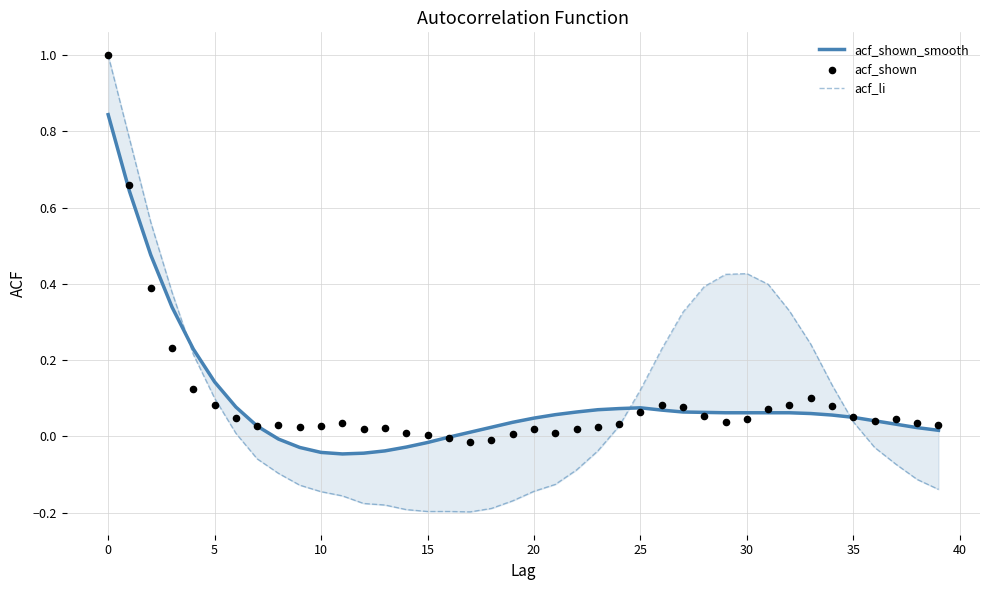

Which series reaches the minimum Y coordinate?

acf_li